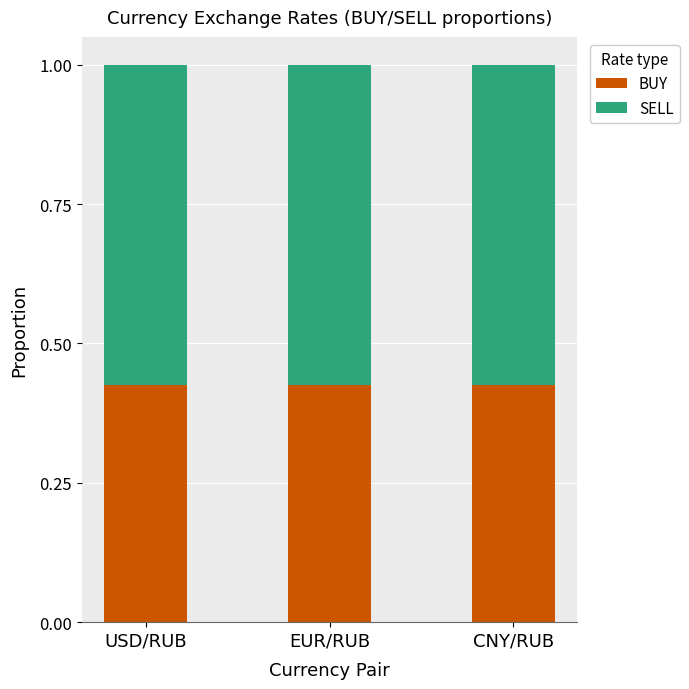

How many BUY values are between 0 and 1?

3